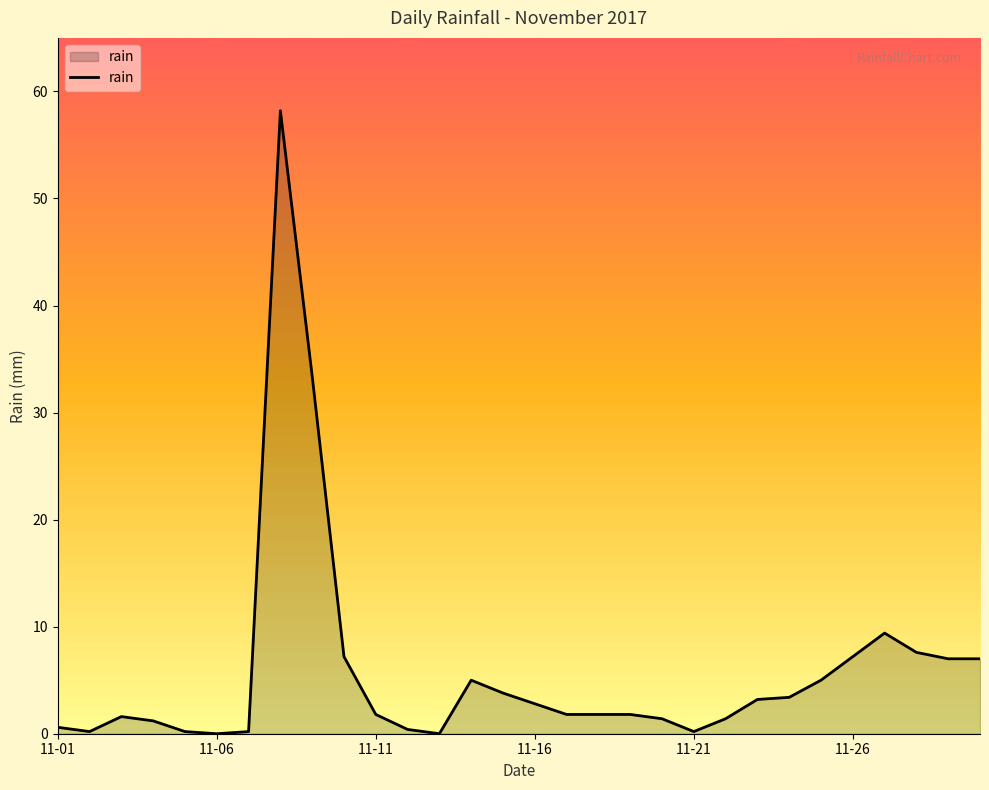

True or false: the data has more than 1 interior local peaks.

True